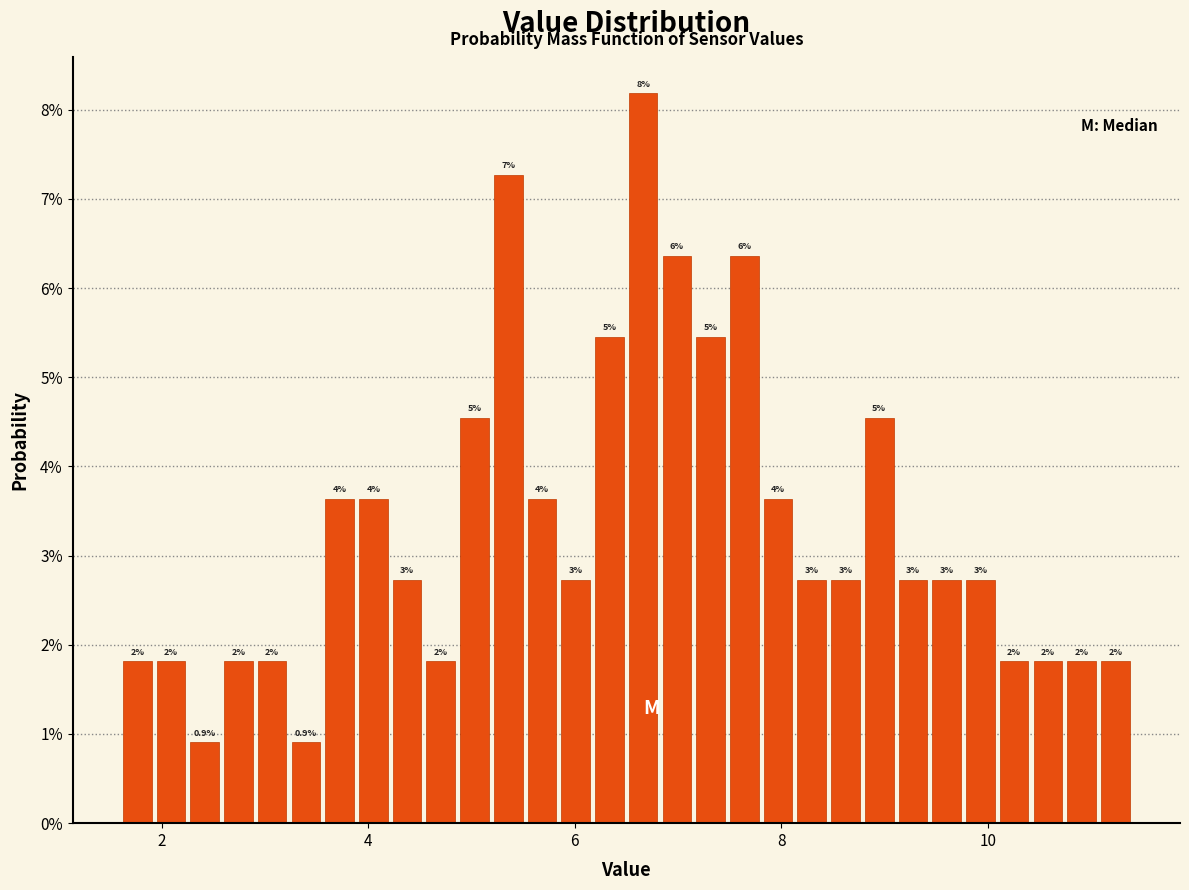

Around what value on the x-axis is the tallest bar? Give the approximate position of its centre, as read against the axis.

6.6